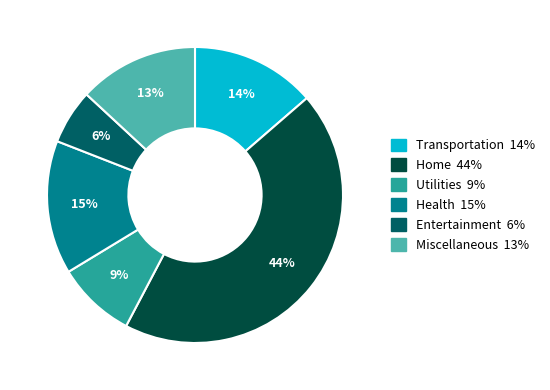

Is there a majority slice in this chart?

No